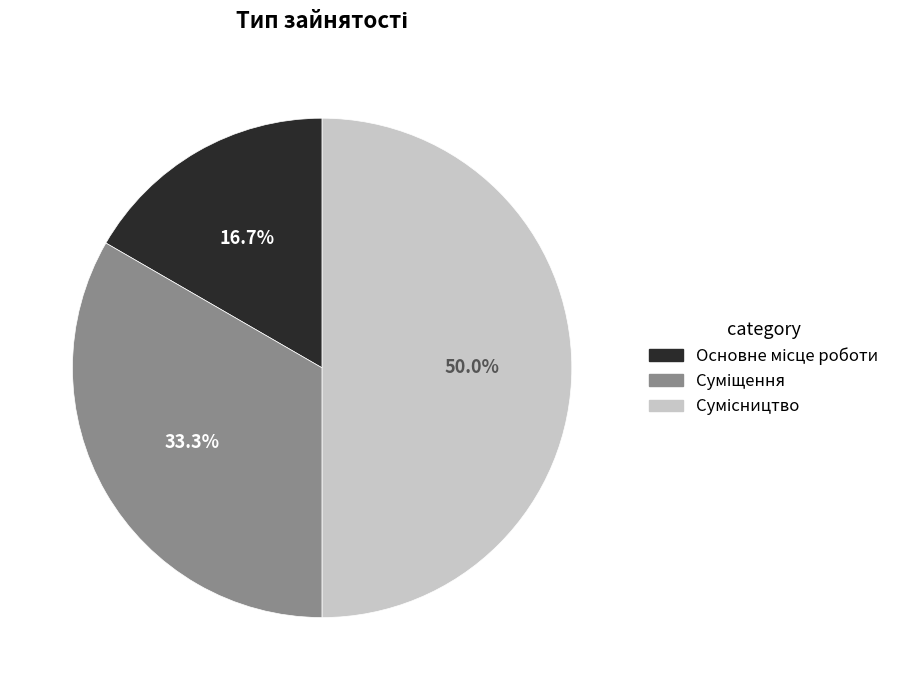

Which slice is the smallest?

Основне місце роботи